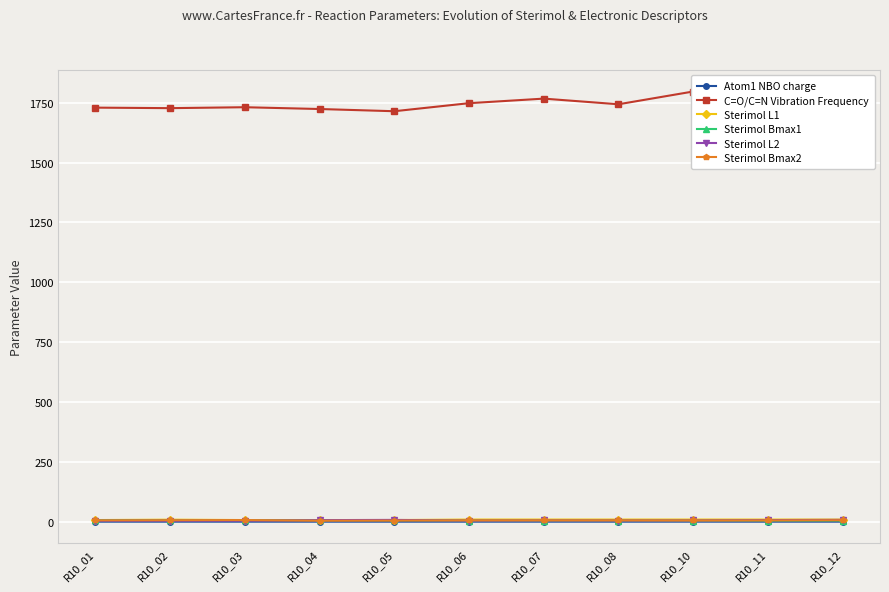

At which category does Sterimol Bmax2 reach its first local valley?

R10_04